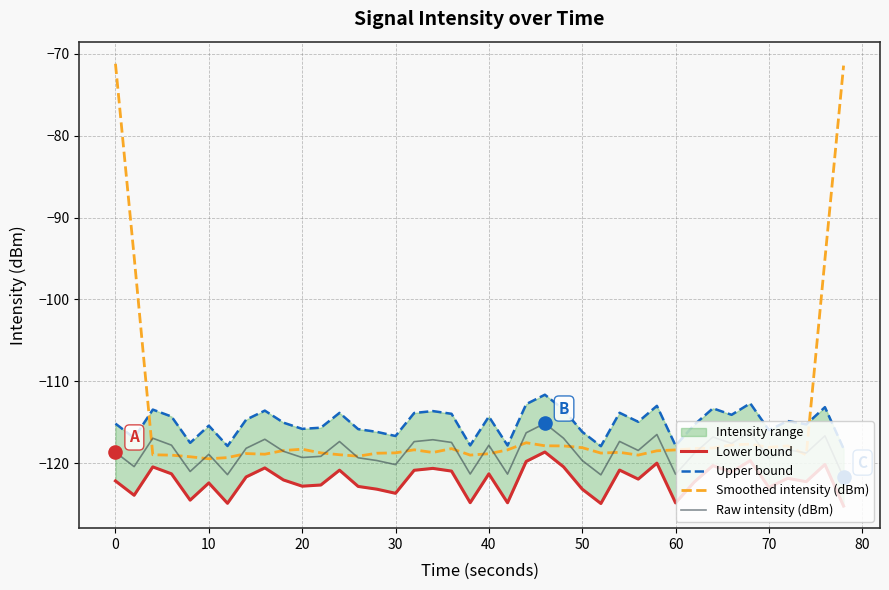

True or false: Raw intensity (dBm) has a value of -47.6 at 30.

False